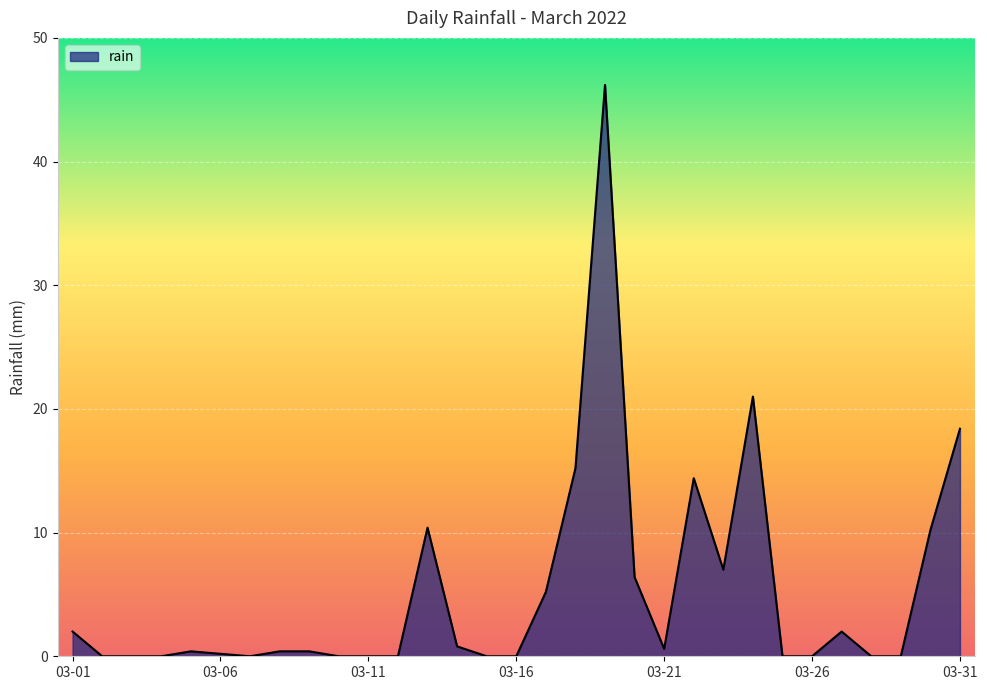

What is the difference between the maximum and minimum values?

46.2